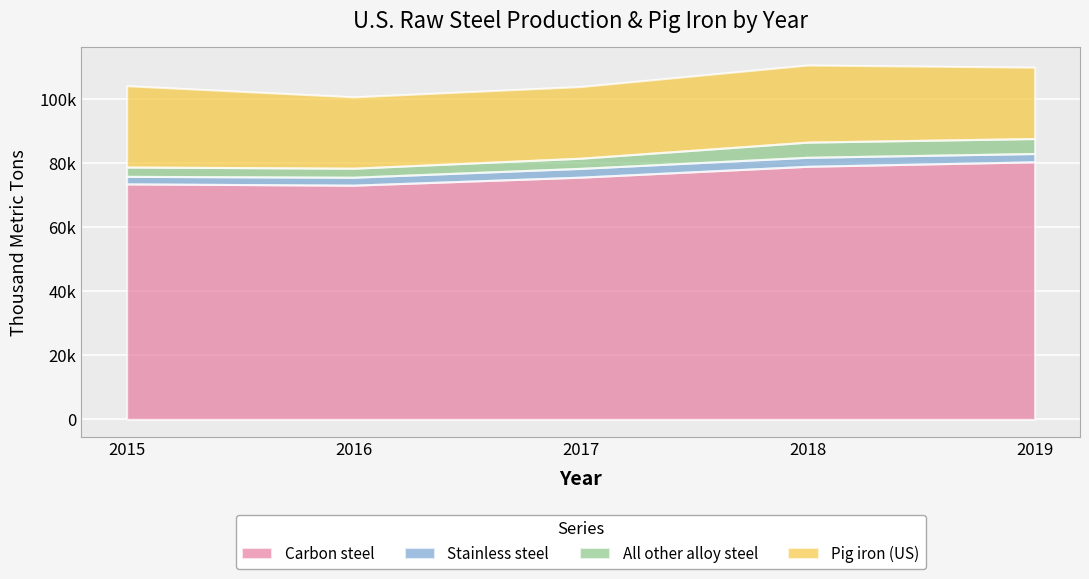

True or false: All other alloy steel and Carbon steel intersect in this chart.

False